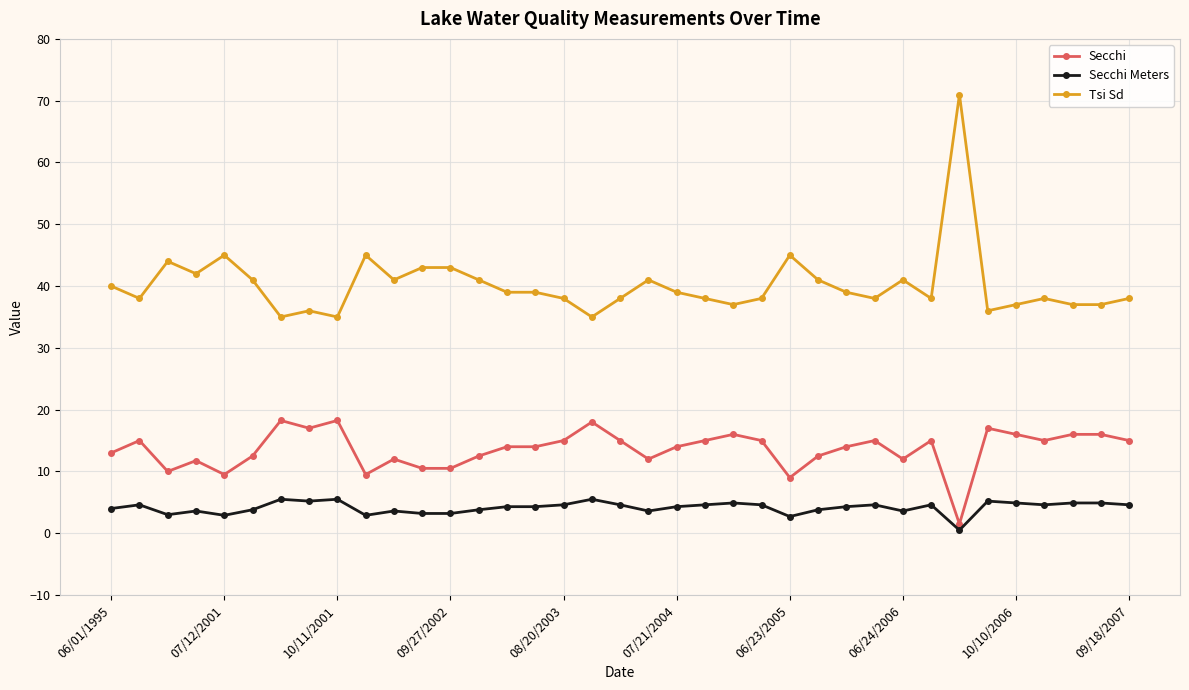

What is the maximum value shown in the chart?

71.0